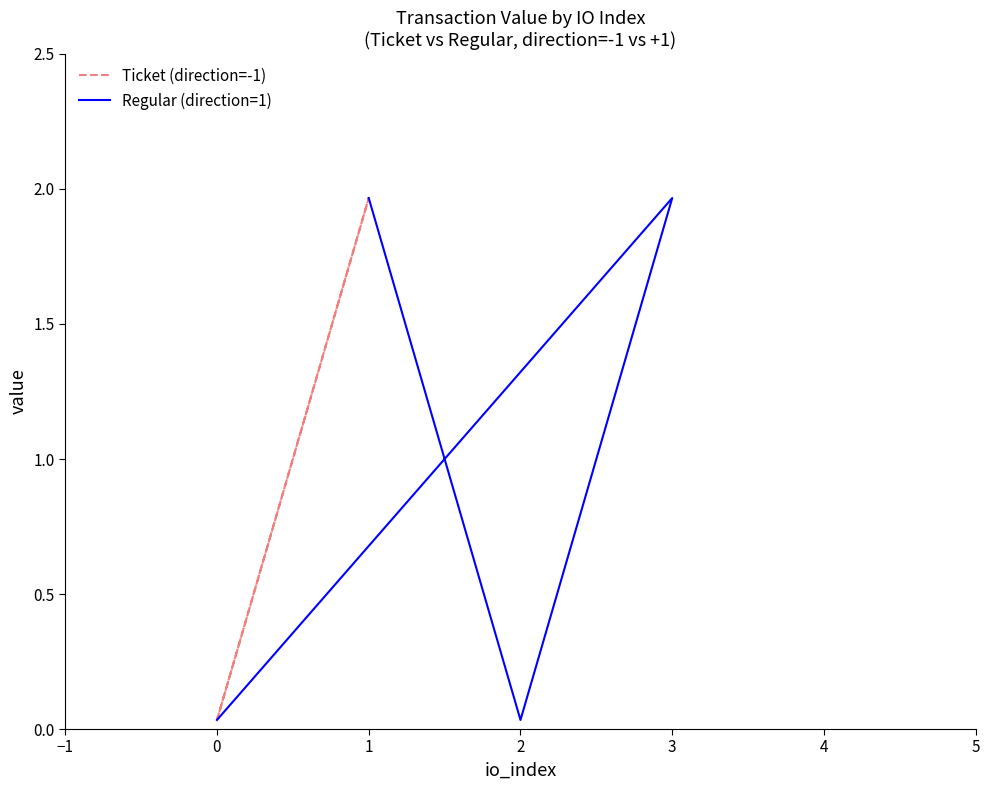

What position from the right is 0?

3